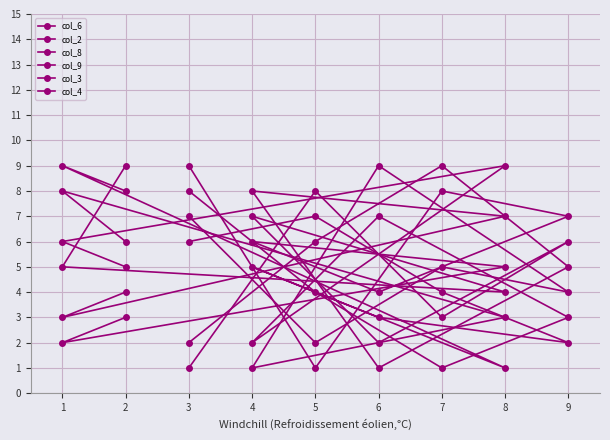

What is the spread (max minus min) of values at 5?

7